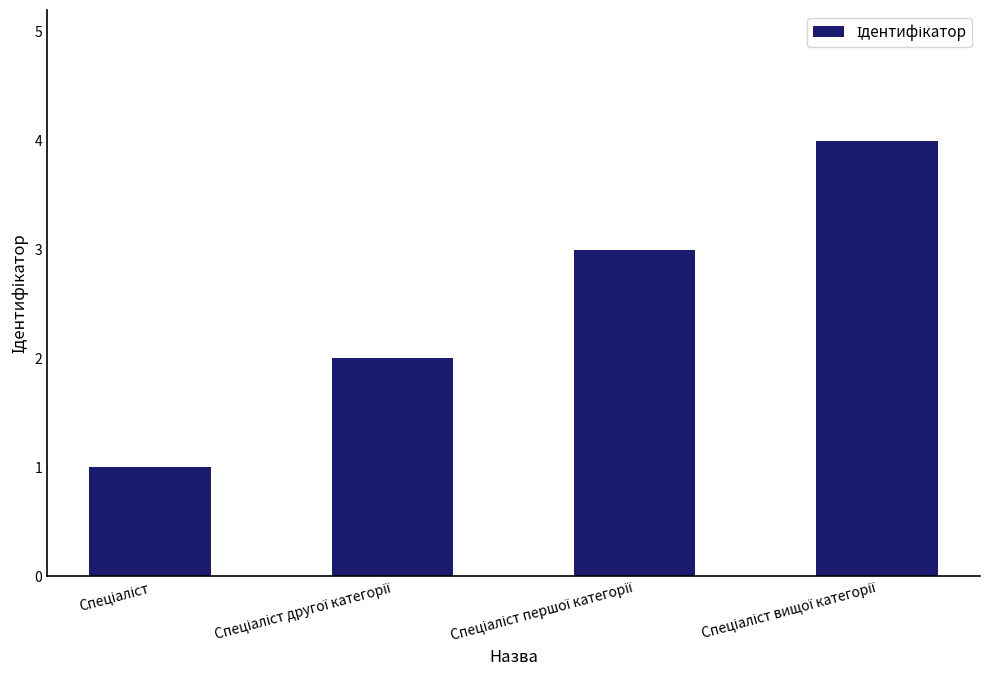

What is the maximum value shown in the chart?

4